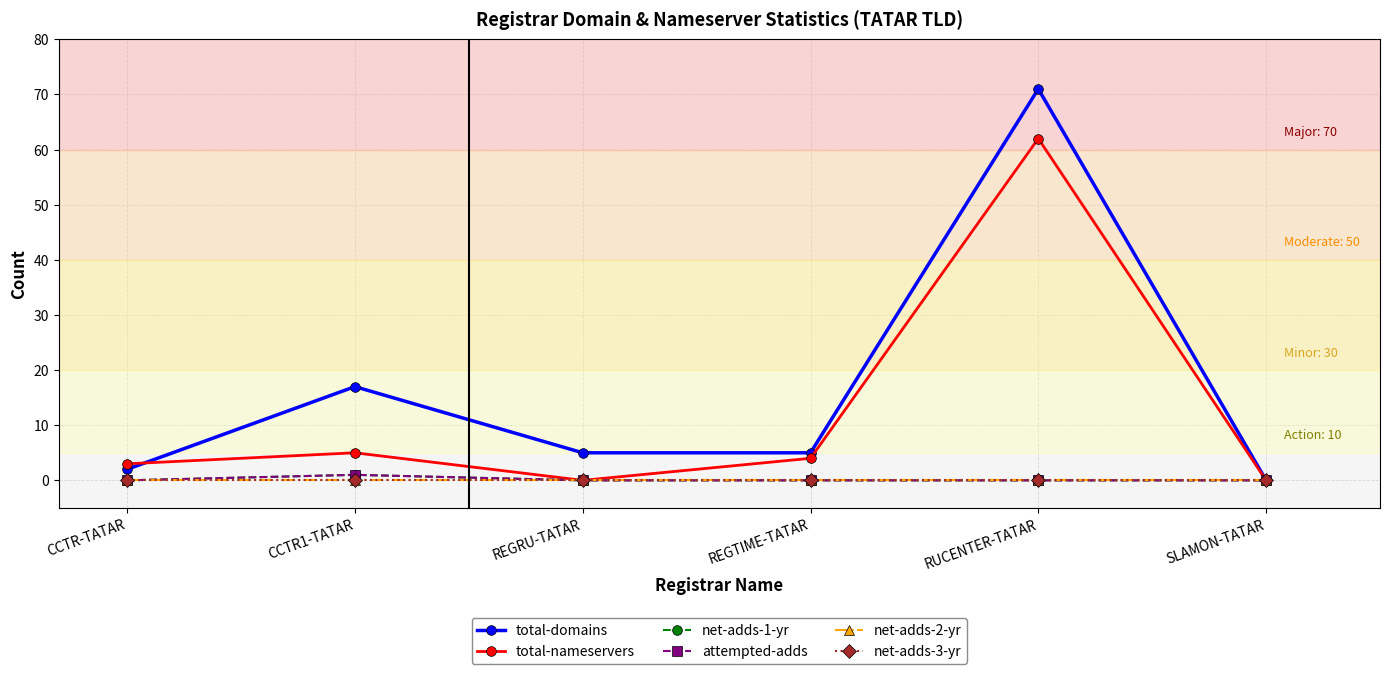

Reading left to right, list all the values displayed in this chart.

total-domains: 2	17	5	5	71	0
total-nameservers: 3	5	0	4	62	0
net-adds-1-yr: 0	1	0	0	0	0
attempted-adds: 0	1	0	0	0	0
net-adds-2-yr: 0	0	0	0	0	0
net-adds-3-yr: 0	0	0	0	0	0